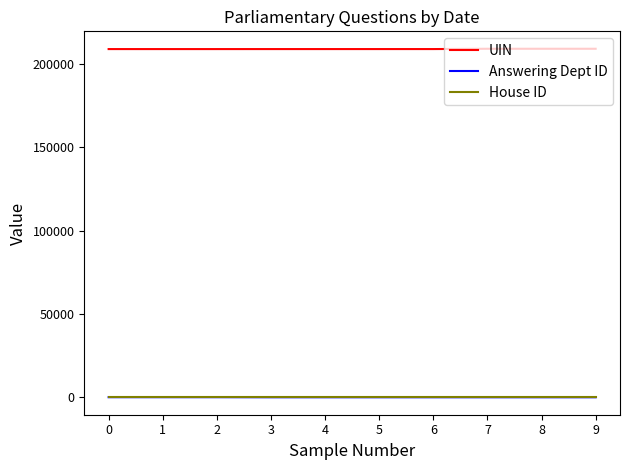

Which series has the largest total across all categories?

UIN